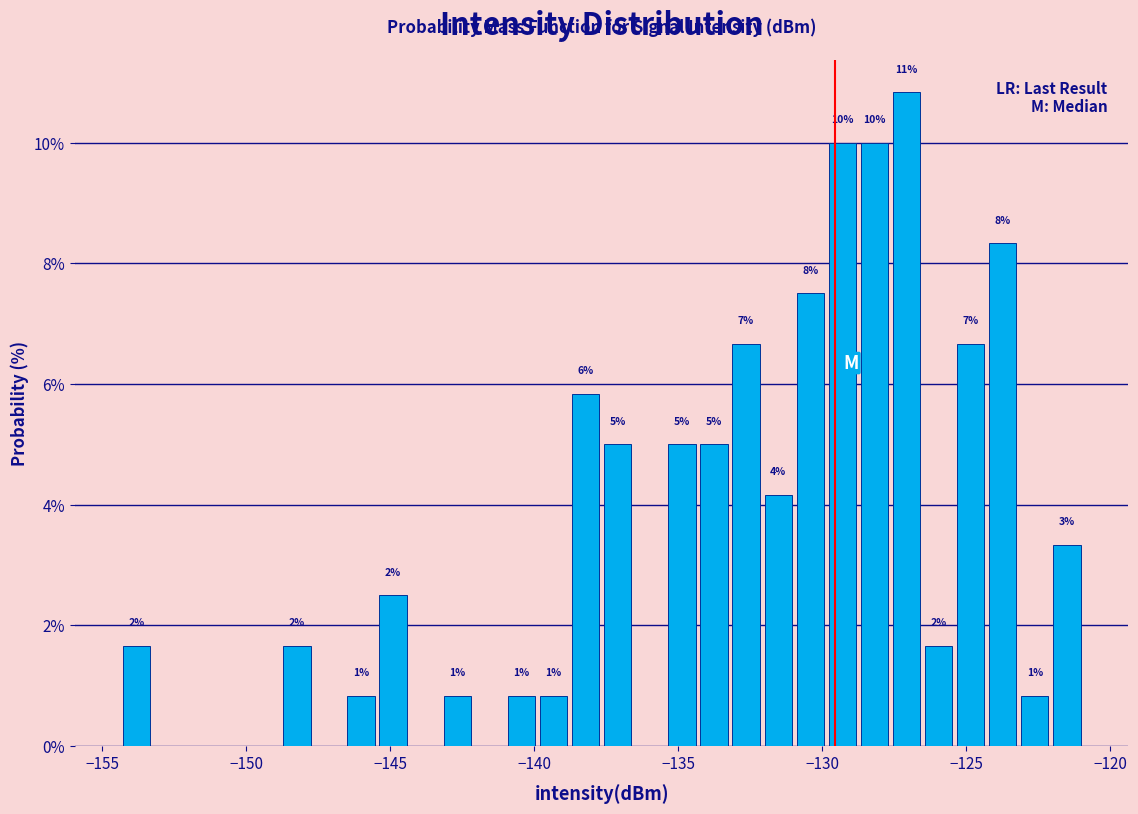

Read against the x-axis, roughly where is the centre of the tallest bar?

-127.0